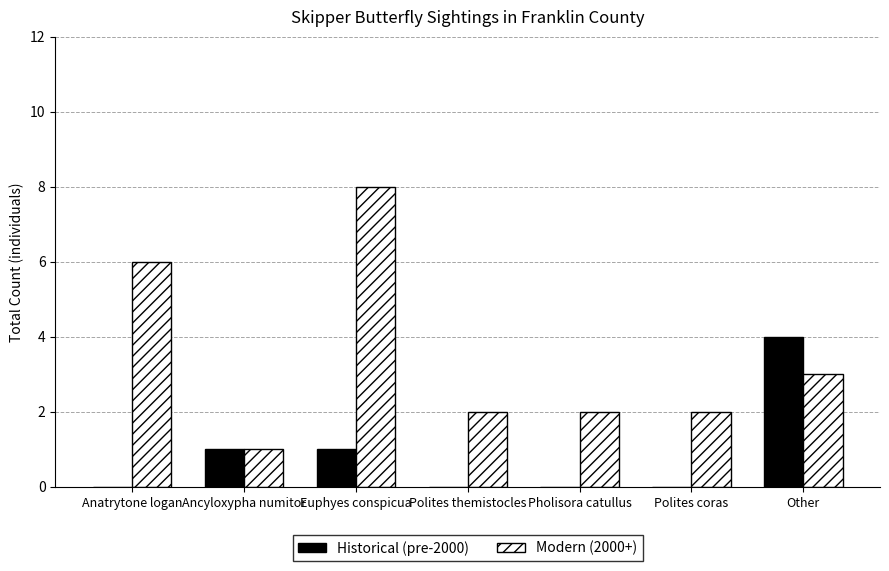

Which category has the highest value across all series?

Euphyes conspicua